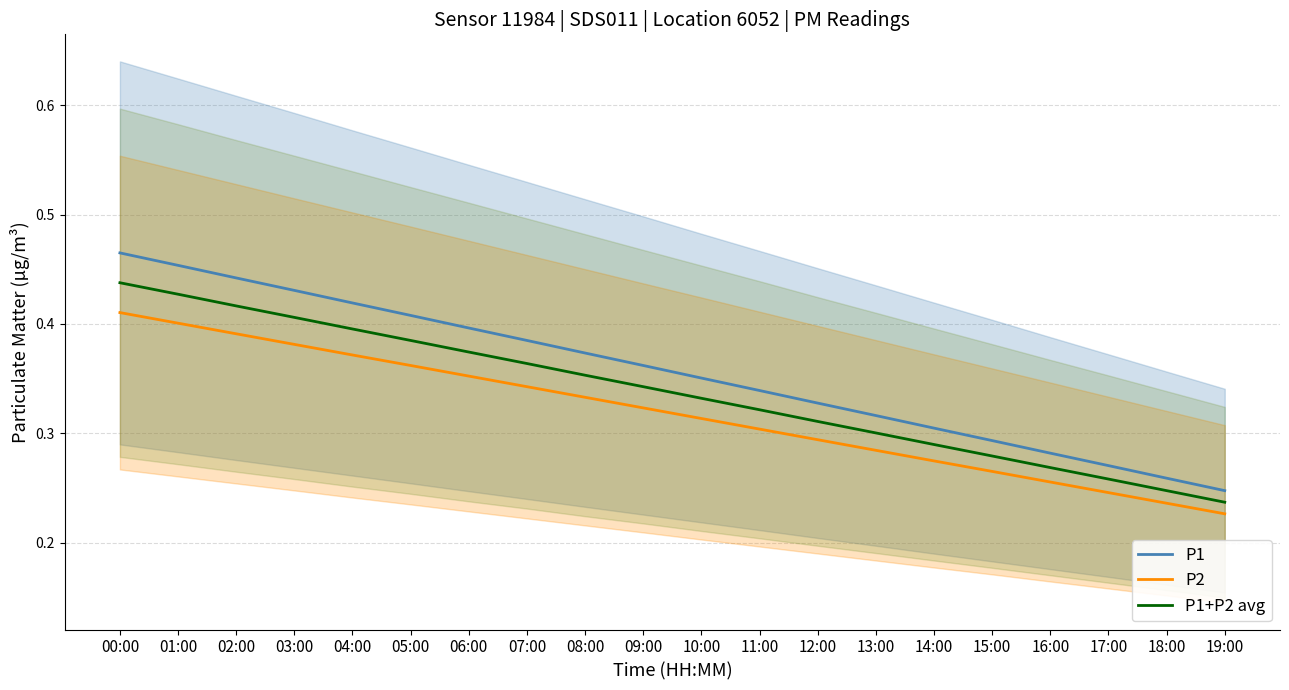

Is the value of P1 at 06:00 greater than the value of P1+P2 avg at 11:00?

Yes